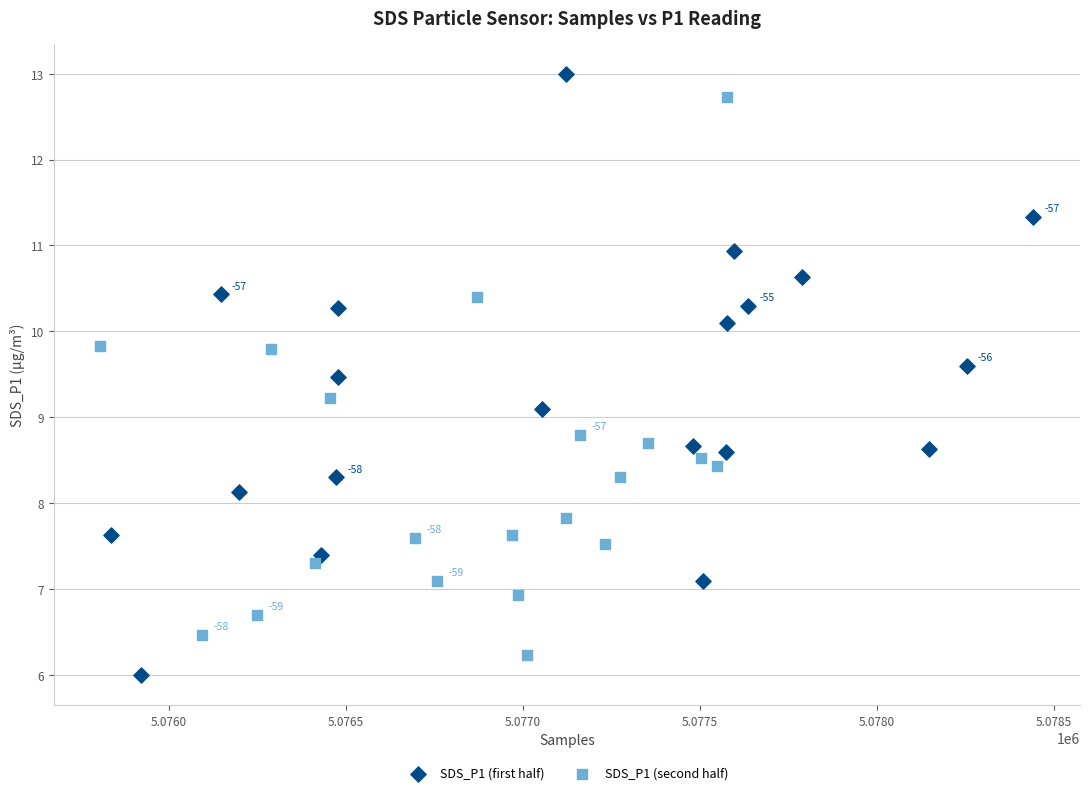

What are all the series names shown in the legend?

SDS_P1 (first half), SDS_P1 (second half)